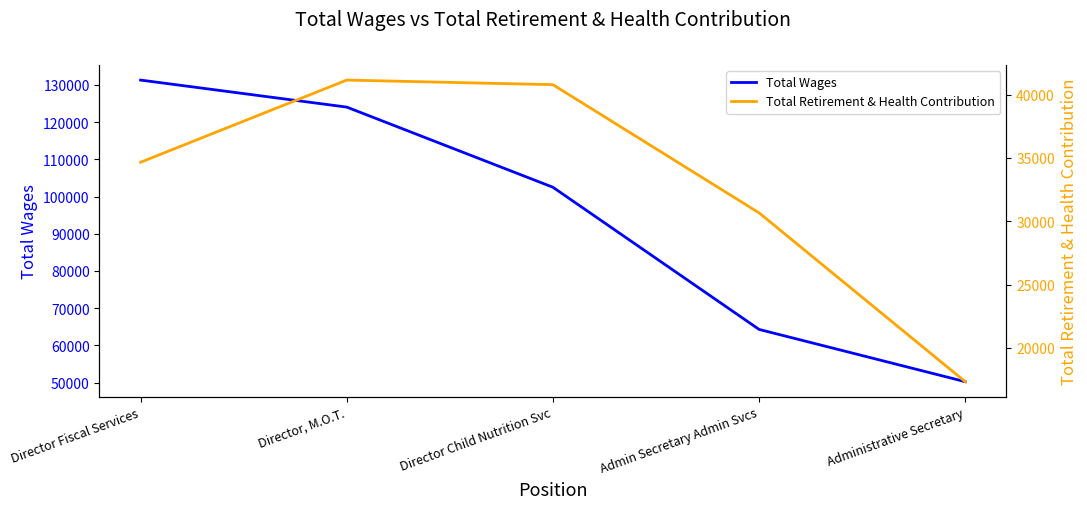

How many interior local peaks does the Total Retirement & Health Contribution series have?

1